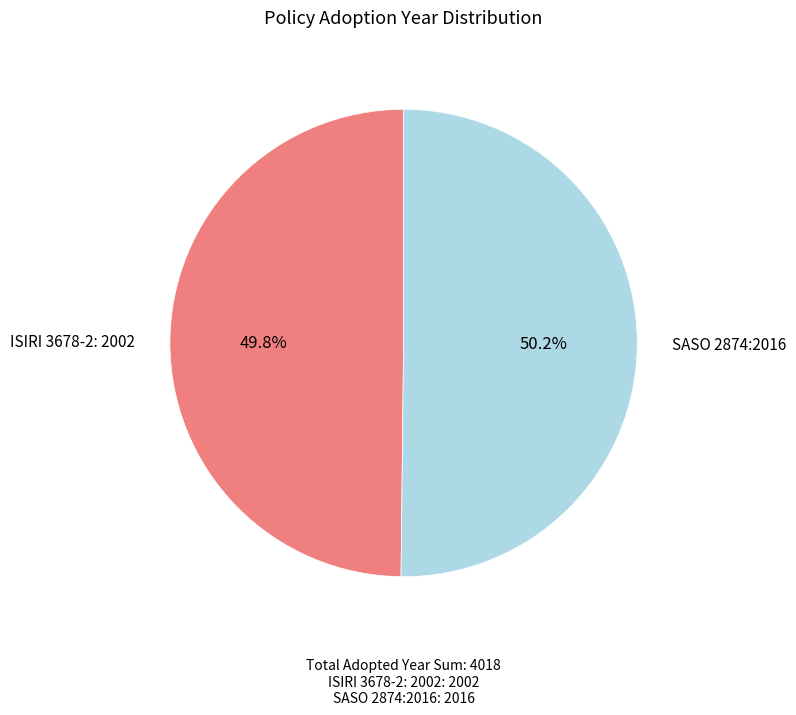

How many segments does this pie chart have?

2